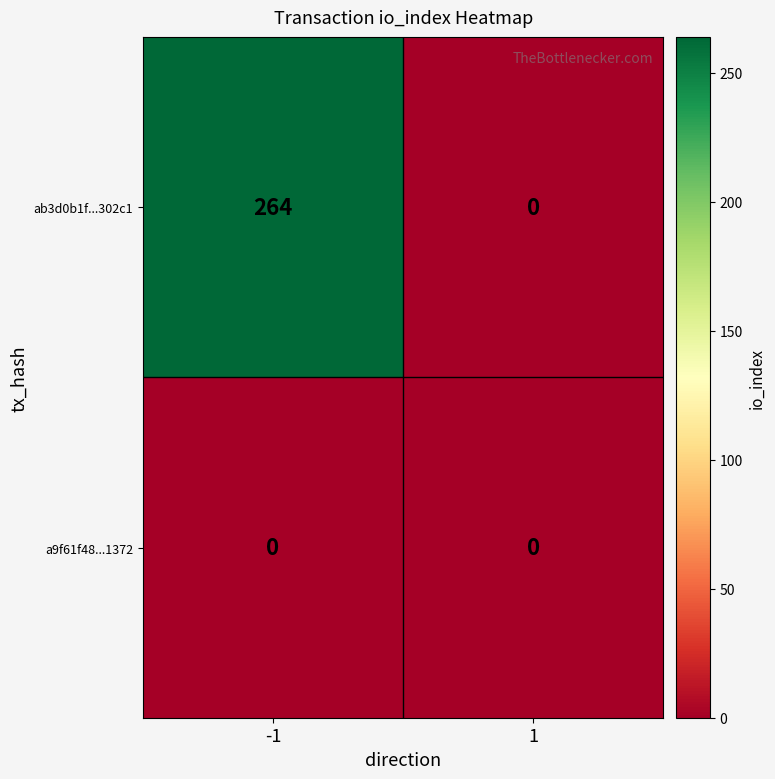

What is the average value of the ab3d0b1f...302c1 series?

132